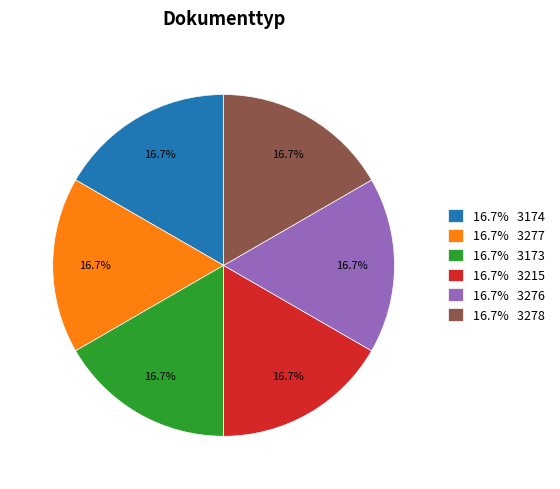

How much of the chart is everything except 16.7% 3277?

83.3%